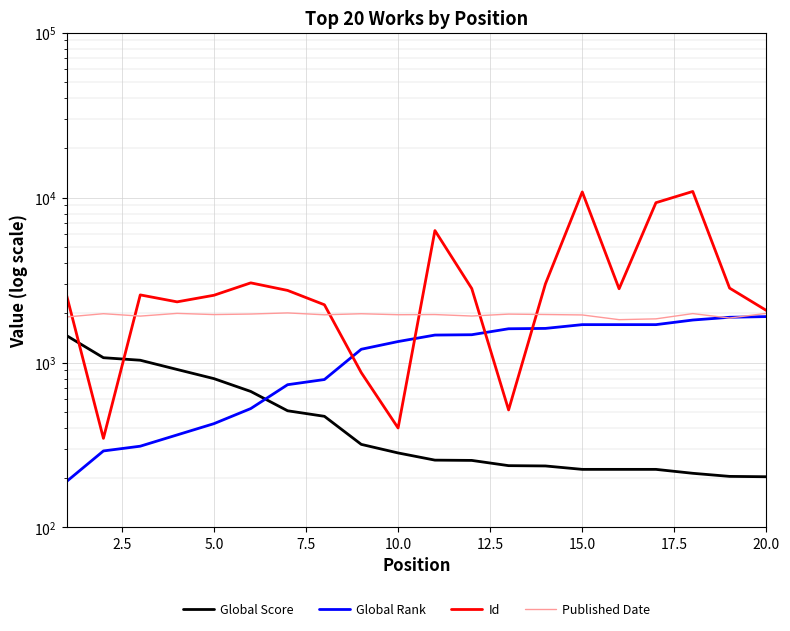

What is the sum of all Id values?

71071